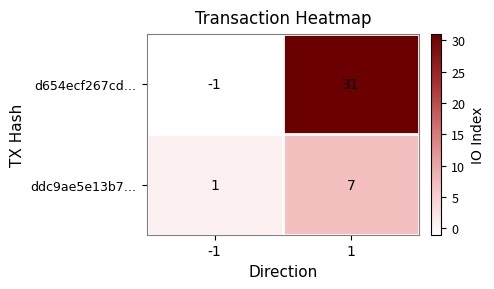

What is the difference between the maximum and minimum values in the ddc9ae5e13b7… series?

6